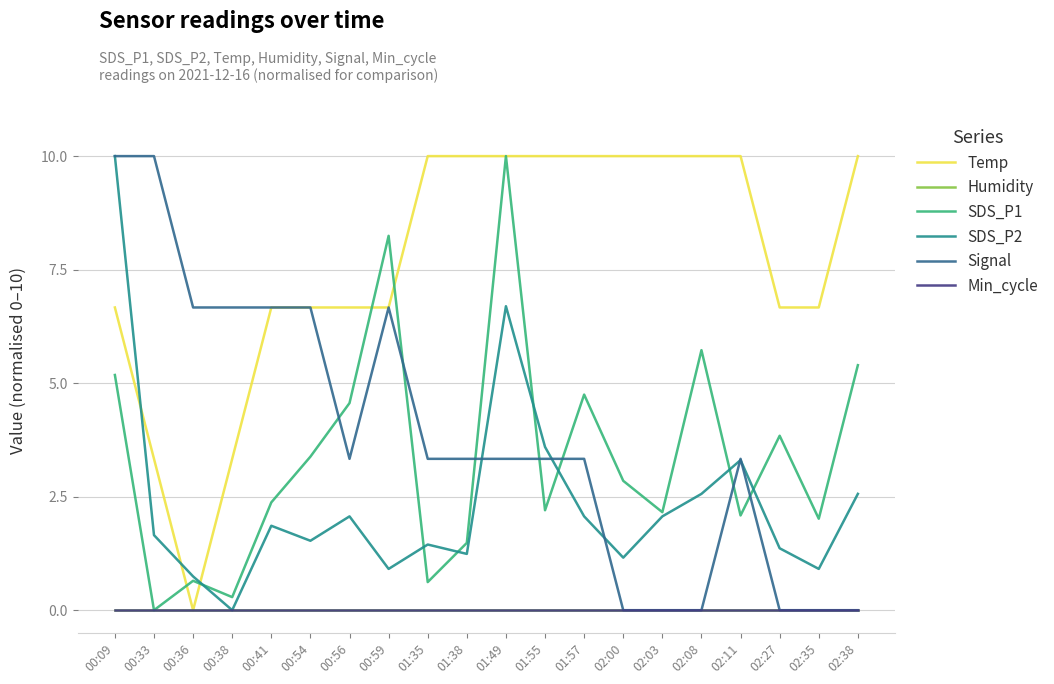

How many lines are shown in the chart?

6